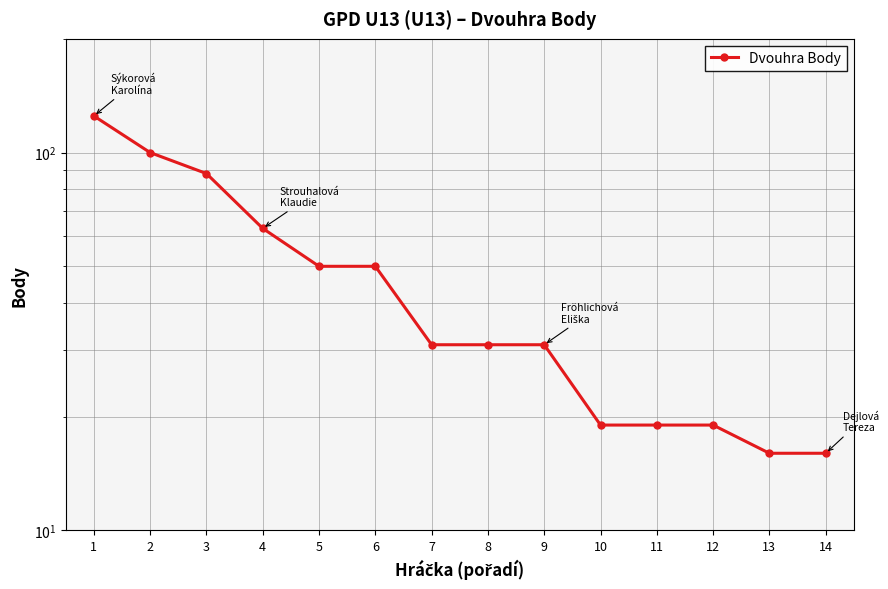

Reading left to right, transcribe all the data shown in this chart.

125	100	88	63	50	50	31	31	31	19	19	19	16	16